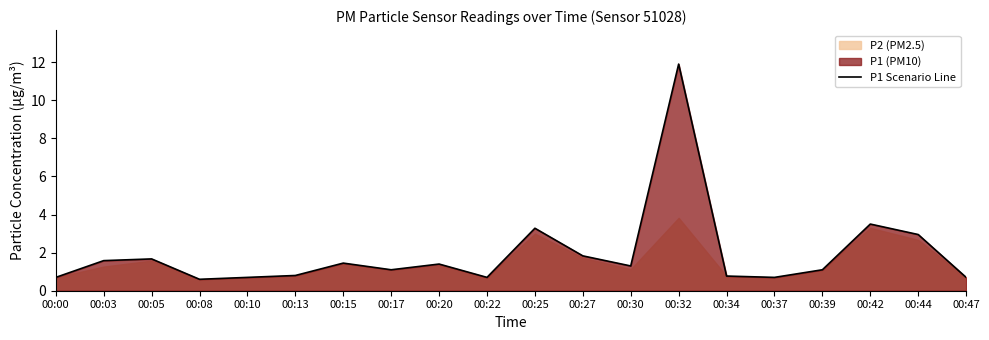

How many data points does each series have?

20